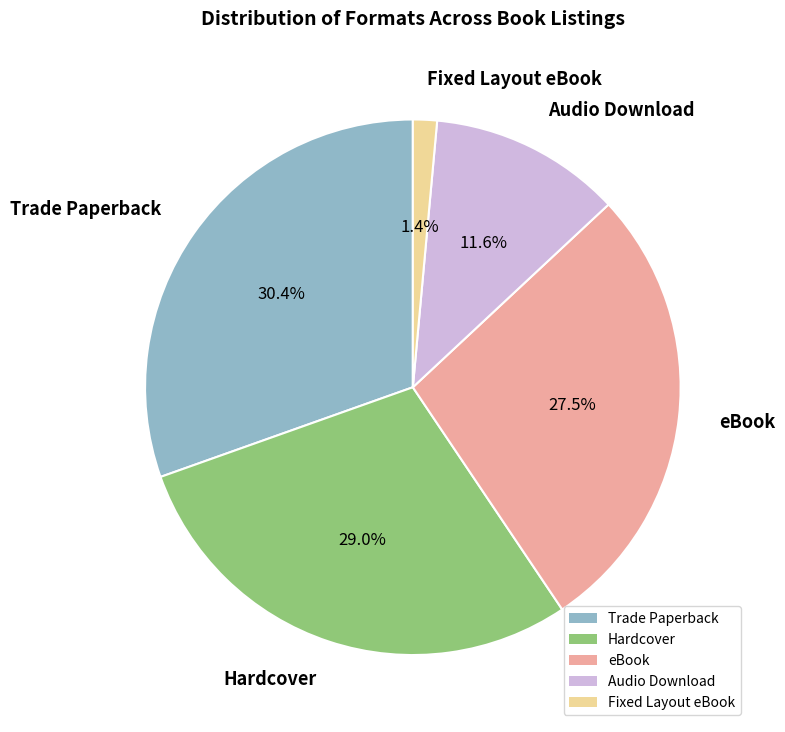

Combined, do Audio Download and Fixed Layout eBook account for over 50%?

No